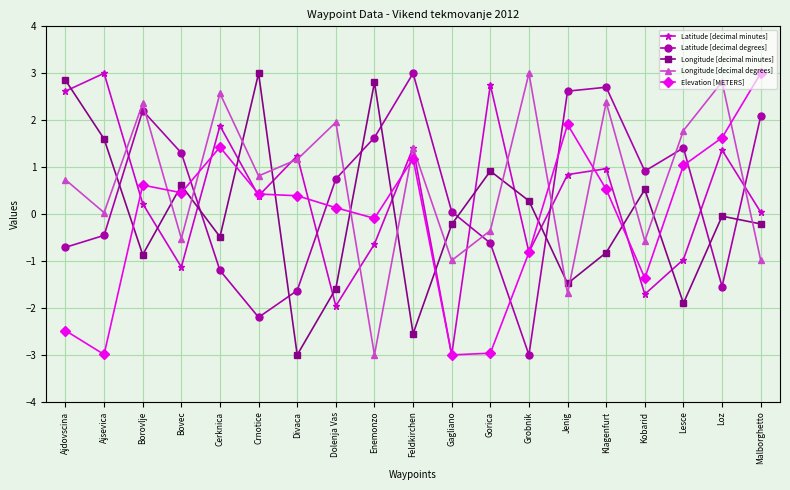

At which category is the sum across all series the highest?

Klagenfurt